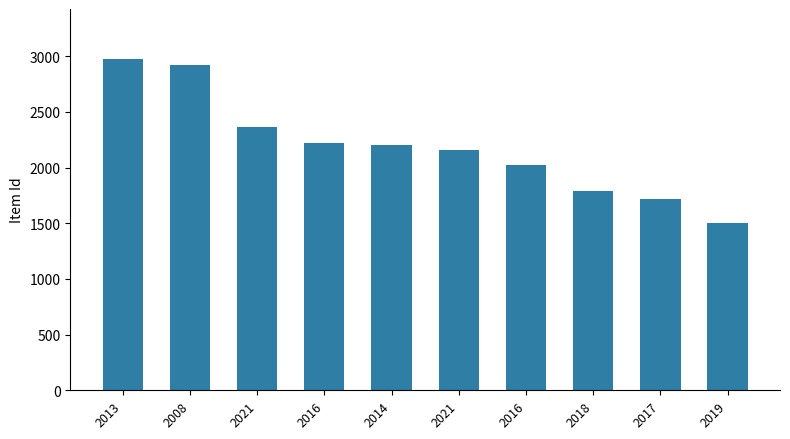

How many data points does each series have?

10